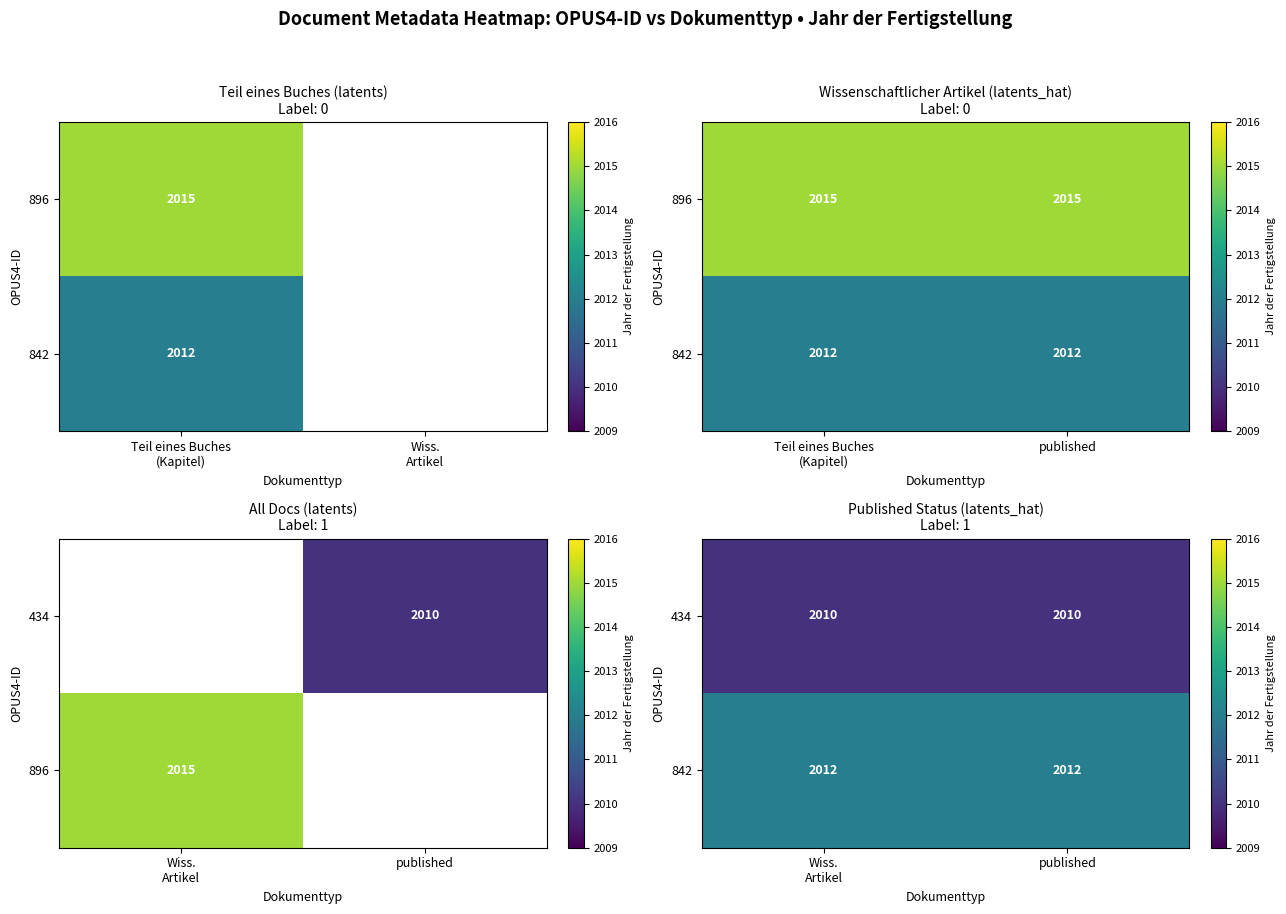

What is the smallest value displayed?

2010